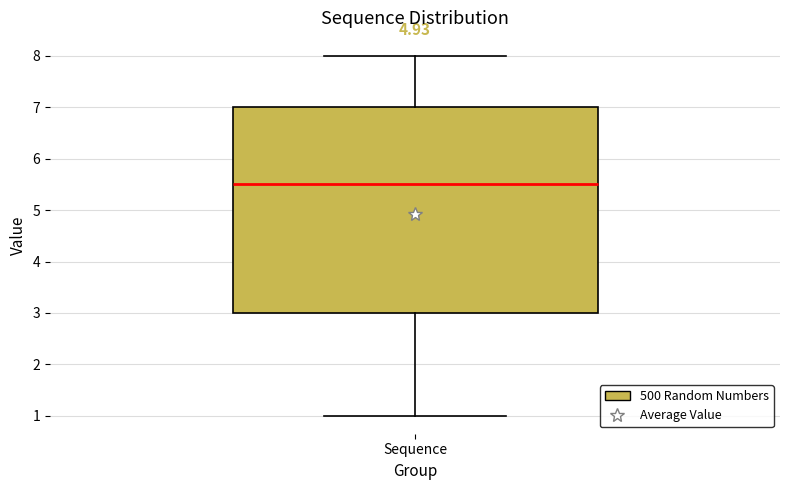

Read this box plot against the y-axis: the position of the median line, the range covered by the box, and the ends of both whiskers. The values are not printed on the chart, so give them approximately, as read against the axis.

median 5.5, box 3.0 to 7.0, whiskers 1.0 to 8.0